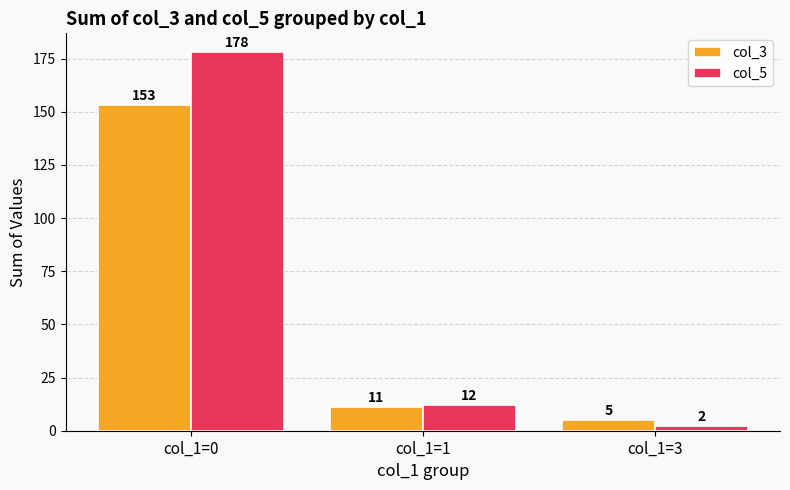

Does the chart contain any negative values?

No